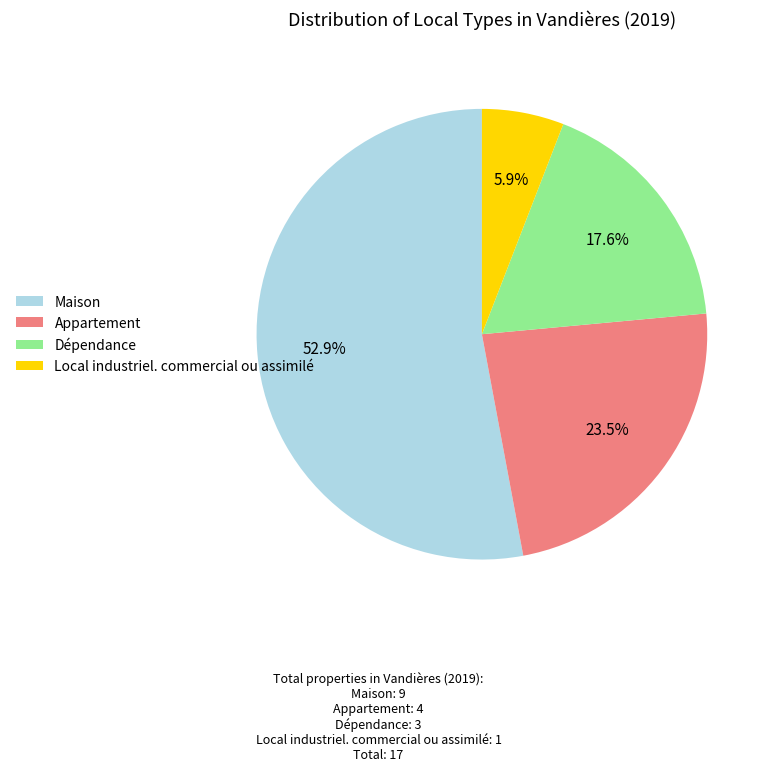

How many slices are in this pie chart?

4